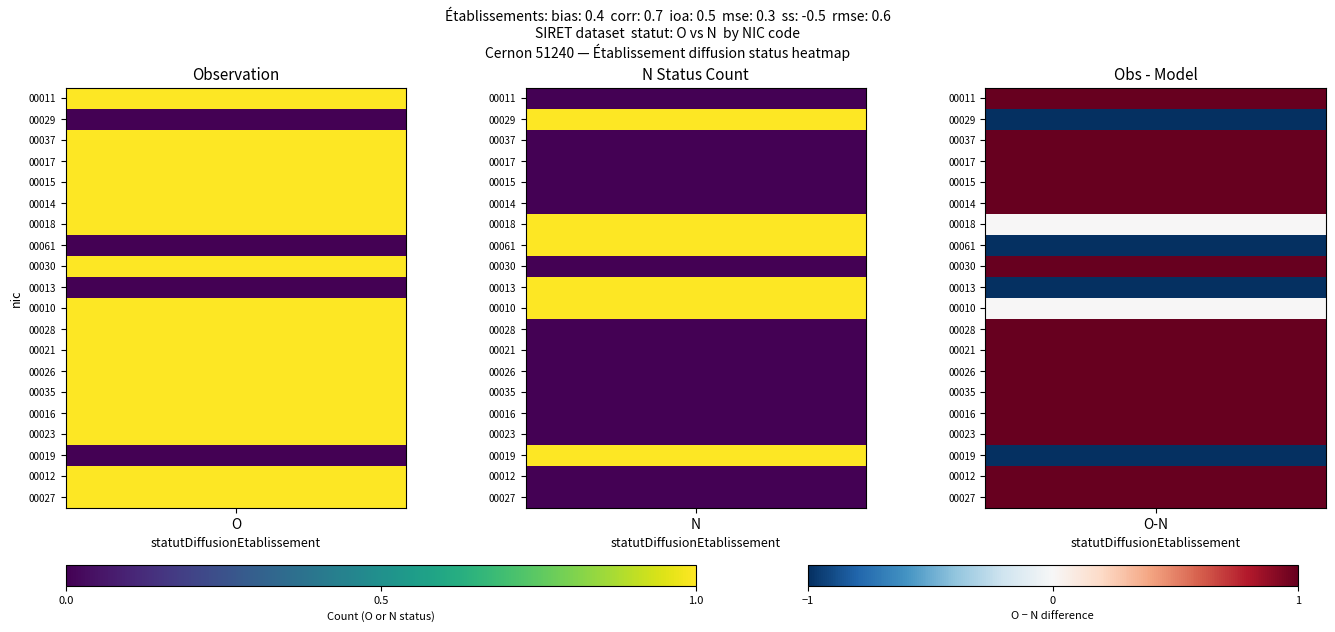

Reading left to right, list all the values displayed in this chart.

00011: 1	0
00029: 0	1
00037: 1	0
00017: 1	0
00015: 1	0
00014: 1	0
00018: 1	1
00061: 0	1
00030: 1	0
00013: 0	1
00010: 1	1
00028: 1	0
00021: 1	0
00026: 1	0
00035: 1	0
00016: 1	0
00023: 1	0
00019: 0	1
00012: 1	0
00027: 1	0